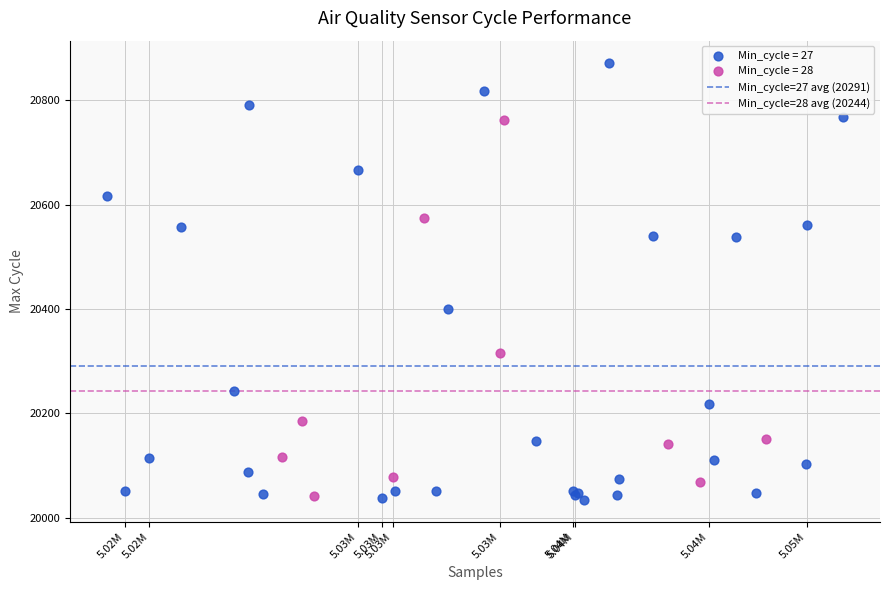

Which series has the largest Y range (max minus min)?

Min_cycle = 27